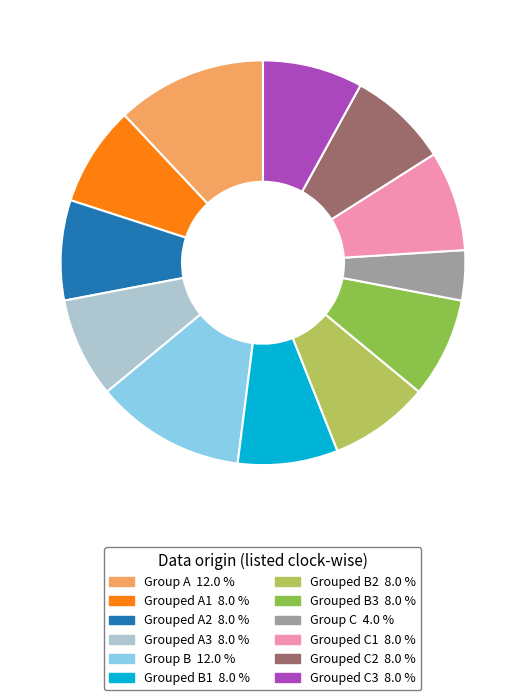

Count the number of slices in the pie.

12